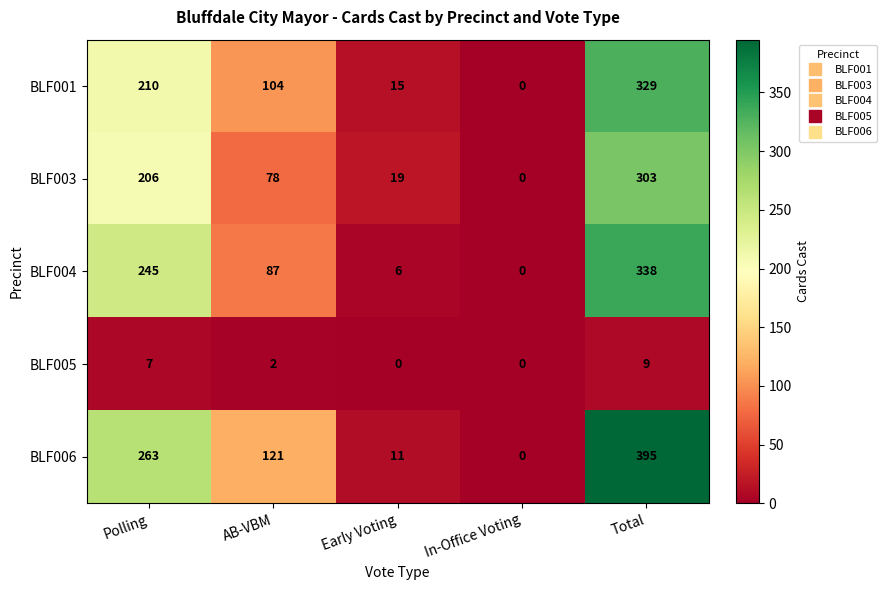

Reading right to left, extract all data points from this chart.

BLF001: Total=329	In-Office Voting=0	Early Voting=15	AB-VBM=104	Polling=210
BLF003: Total=303	In-Office Voting=0	Early Voting=19	AB-VBM=78	Polling=206
BLF004: Total=338	In-Office Voting=0	Early Voting=6	AB-VBM=87	Polling=245
BLF005: Total=9	In-Office Voting=0	Early Voting=0	AB-VBM=2	Polling=7
BLF006: Total=395	In-Office Voting=0	Early Voting=11	AB-VBM=121	Polling=263